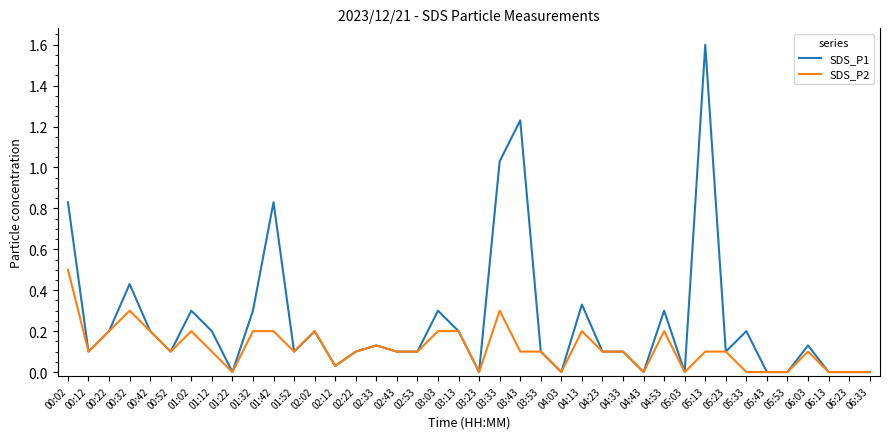

What position from the right is 04:33?

13